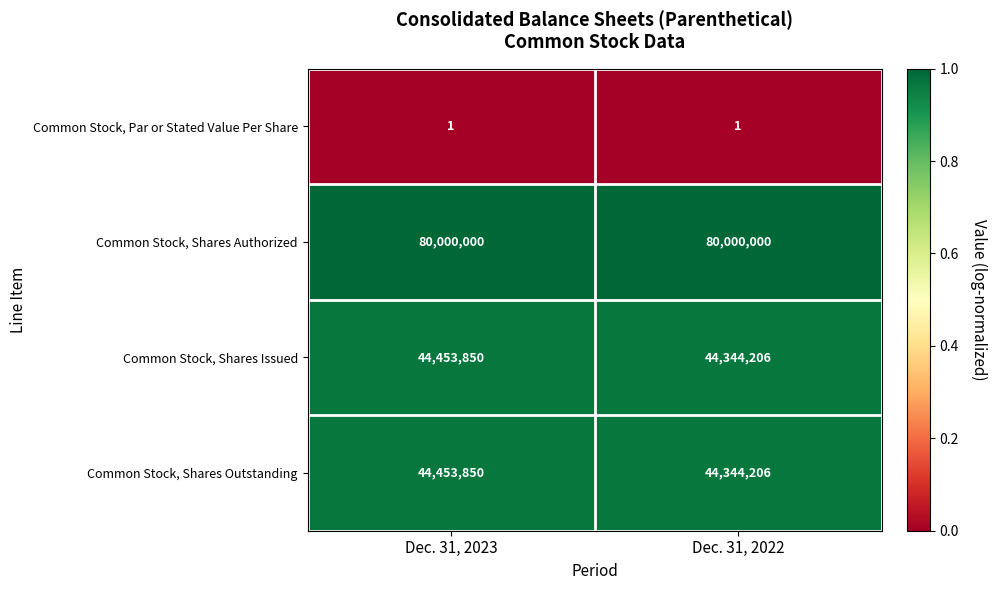

Which series has the largest total across all categories?

Common Stock, Shares Authorized